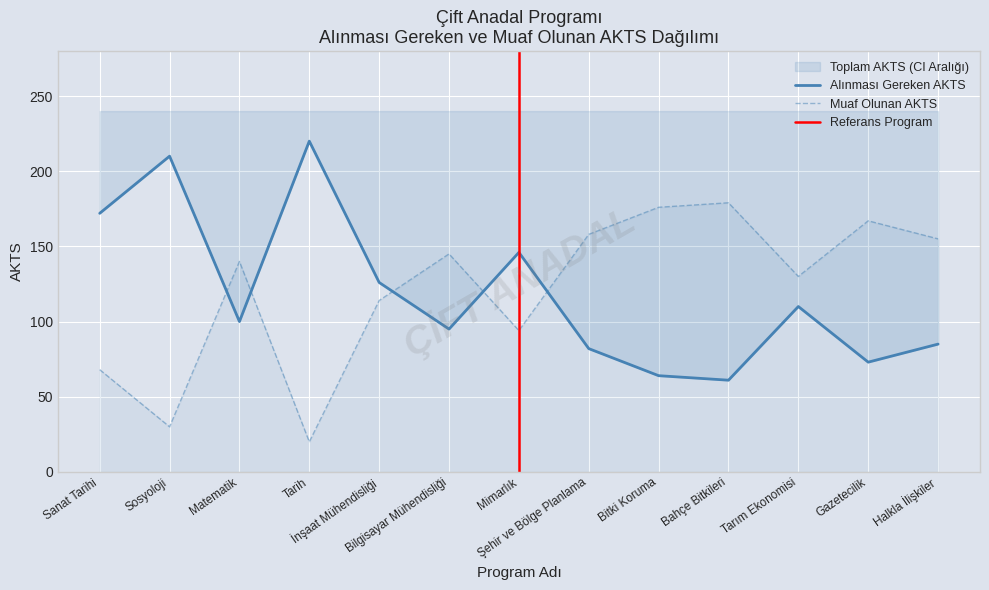

What is the average value of the Muaf Olunan AKTS series?

121